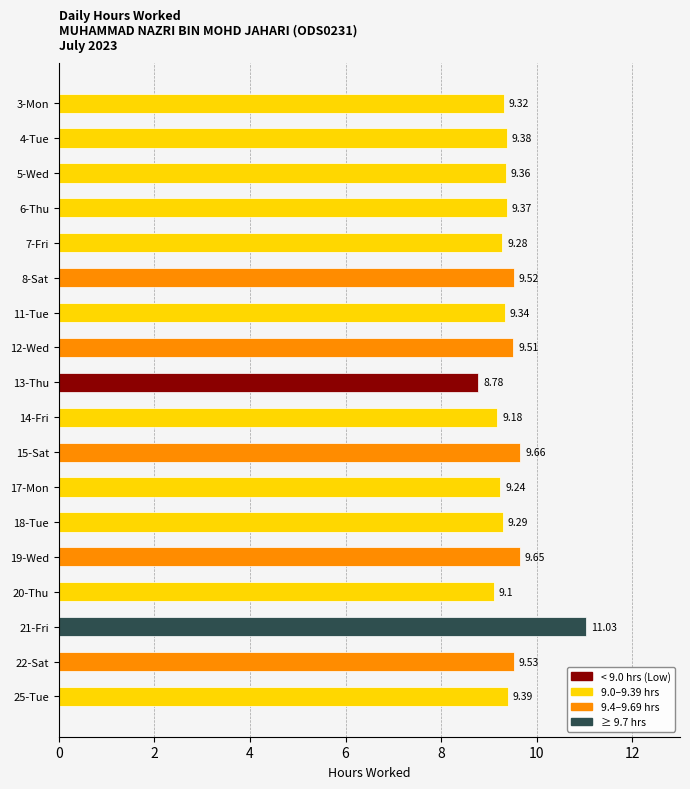

What is the sum of the values at 8-Sat and 5-Wed?

18.9